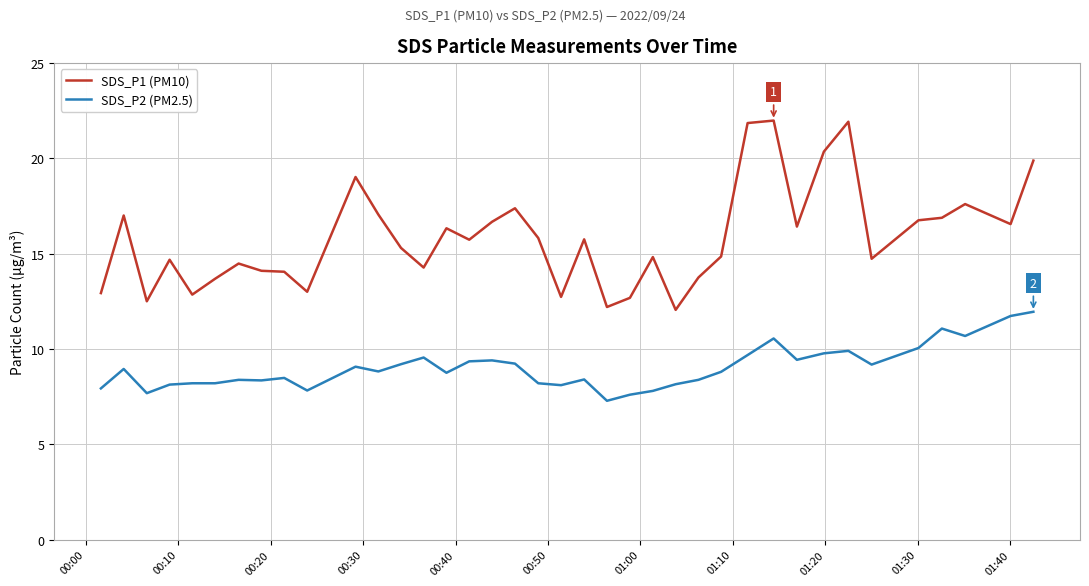

True or false: SDS_P1 (PM10) and SDS_P2 (PM2.5) intersect in this chart.

False